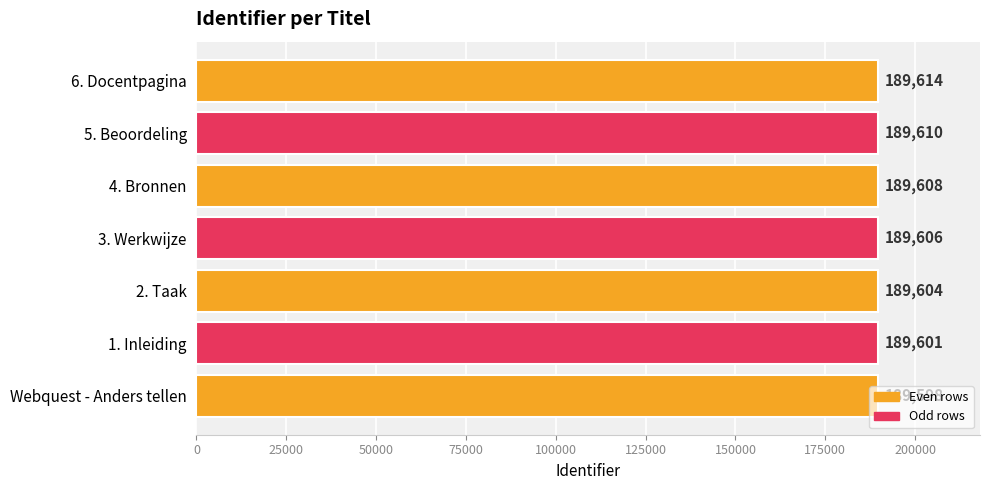

Between Webquest - Anders tellen and 6. Docentpagina, which is larger?

6. Docentpagina